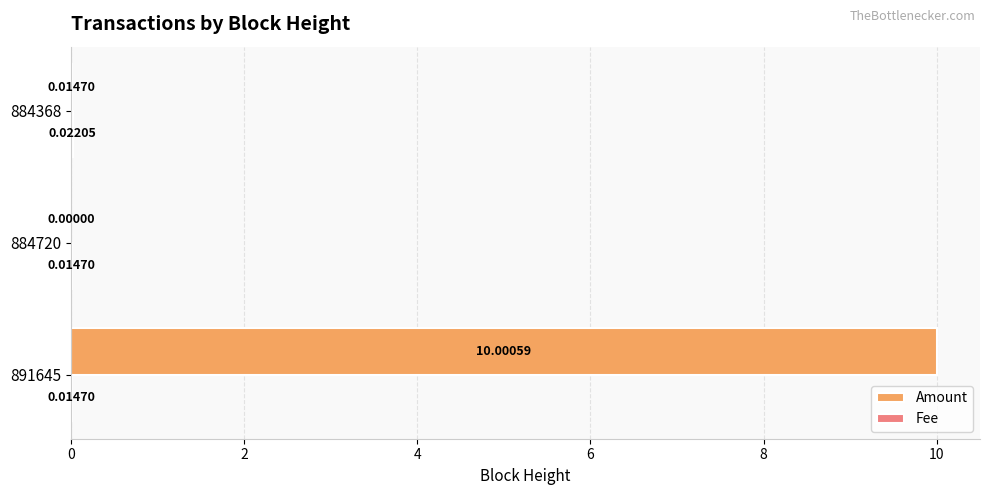

What is the sum of the Amount values at 891645 and 884720?

10.0